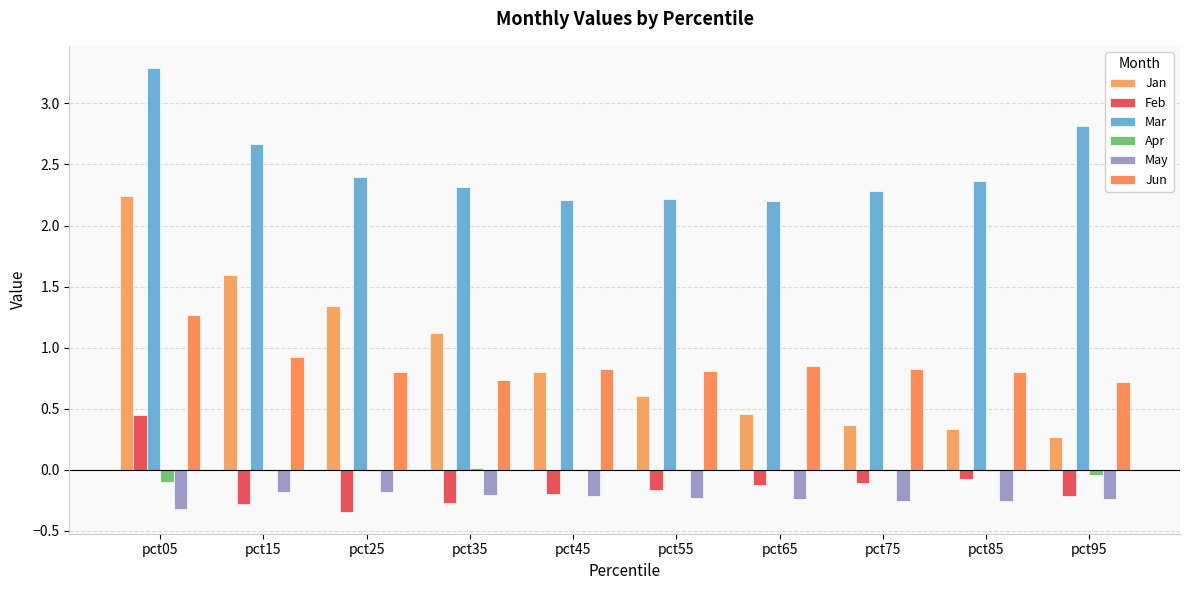

How many groups of bars are there?

10